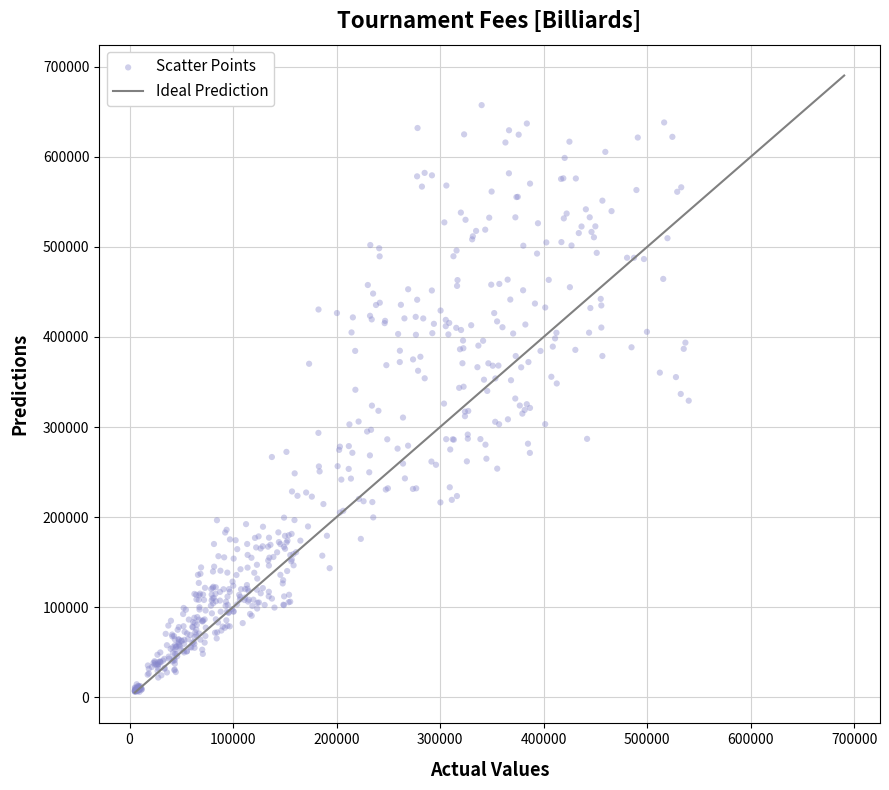

What is the range of X values (max minus min)?

535371.1